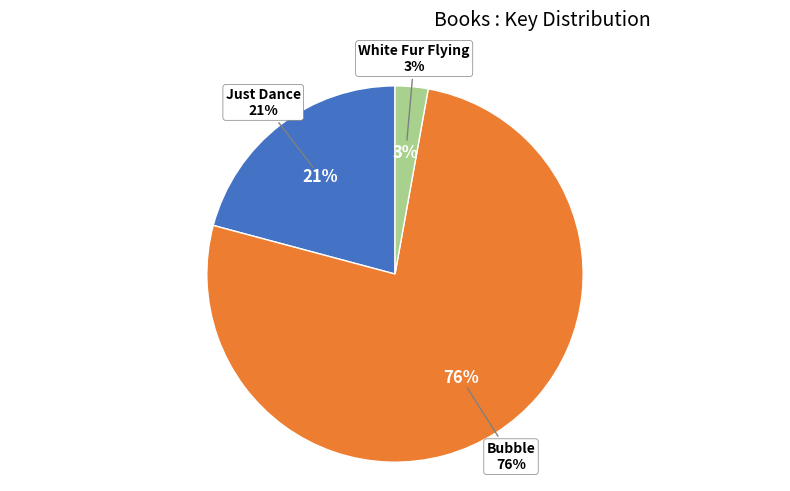

To the nearest percent, what is the average slice percentage?

33%